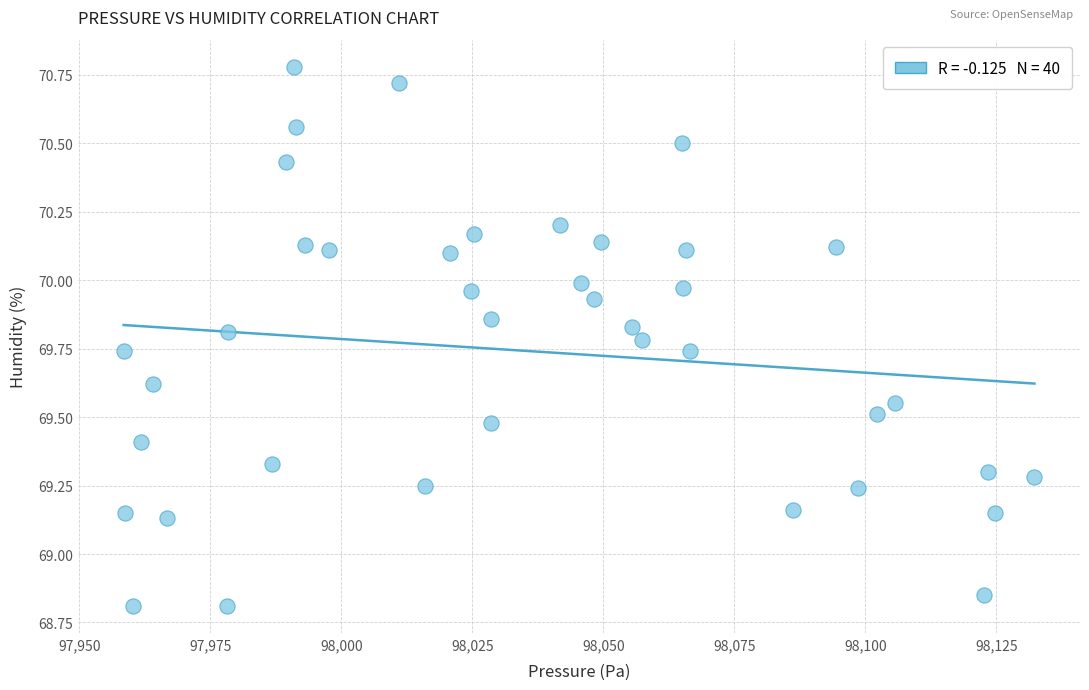

What is the range of Y values (max minus min)?

2.0